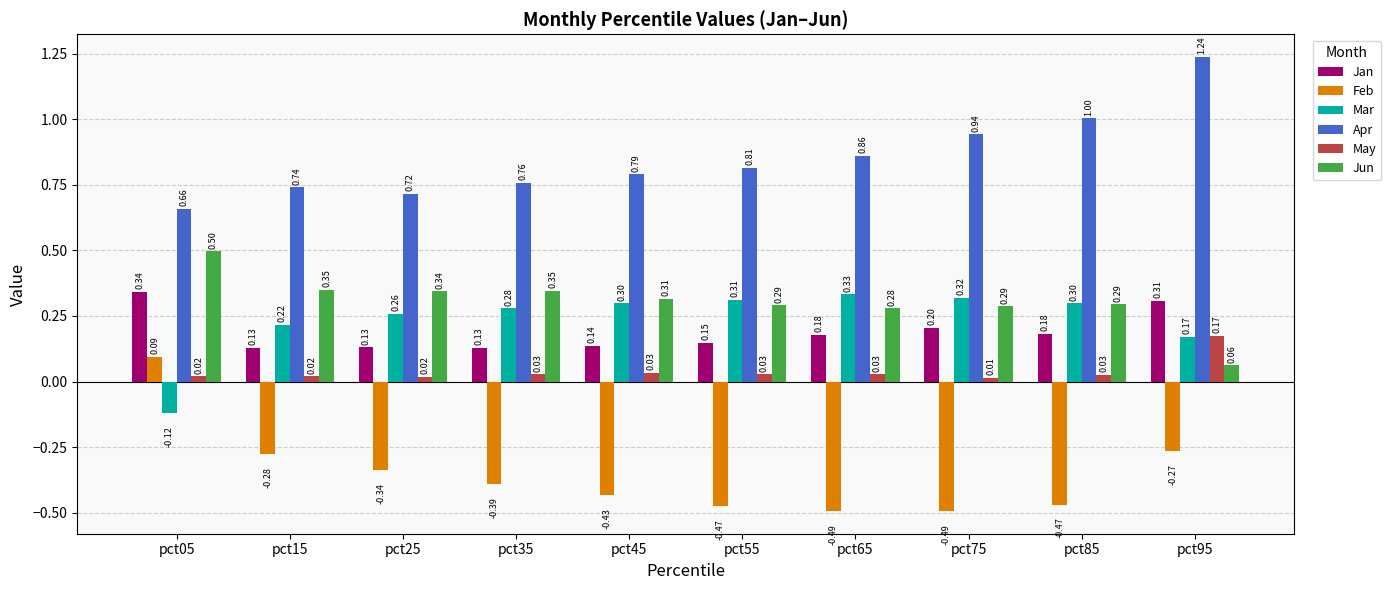

What is the value of the Mar bar at the 6th from the left?

0.3